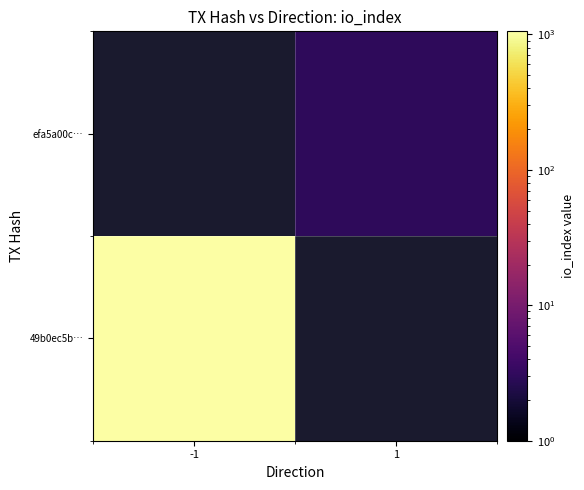

How many distinct data groups are displayed?

2